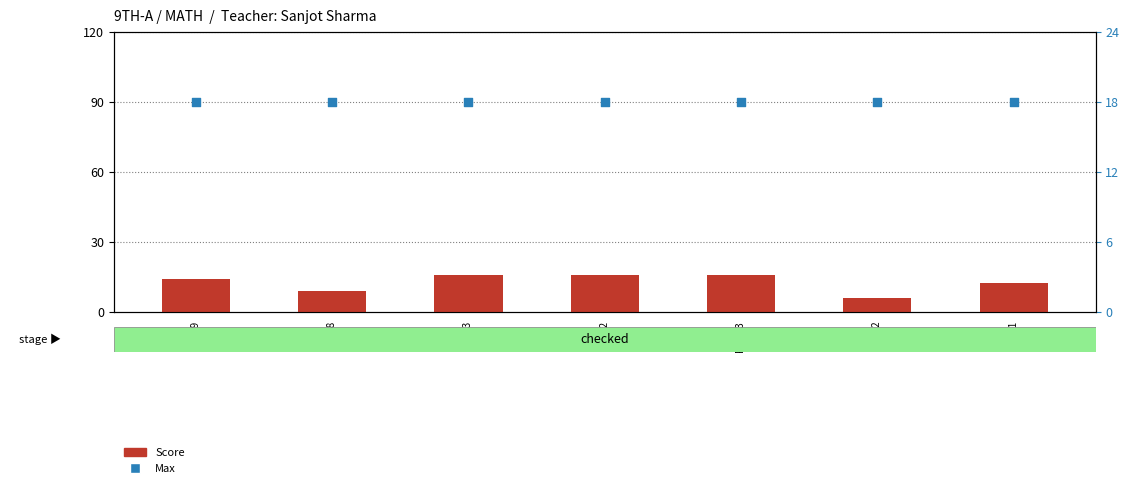

What is the total value across all series at Roll 3?

34.0